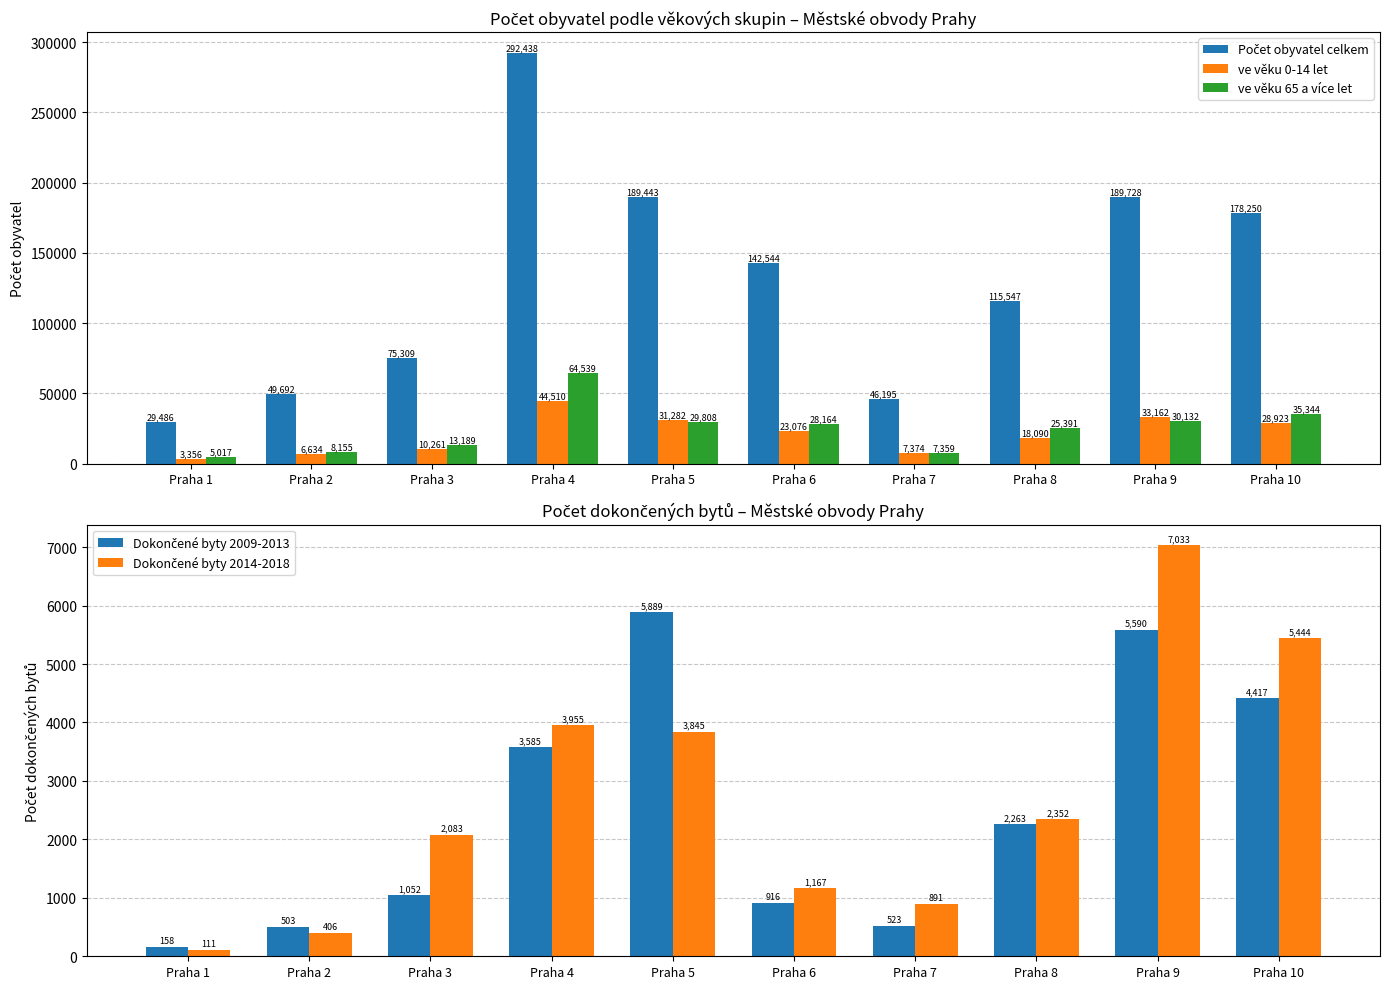

True or false: Dokončené byty 2014-2018 has a value of 3955 at Praha 4.

True